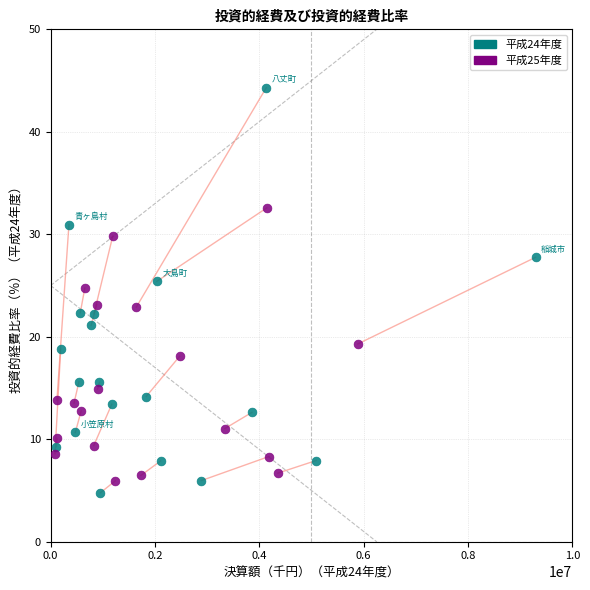

Which series has the largest Y range (max minus min)?

平成24年度